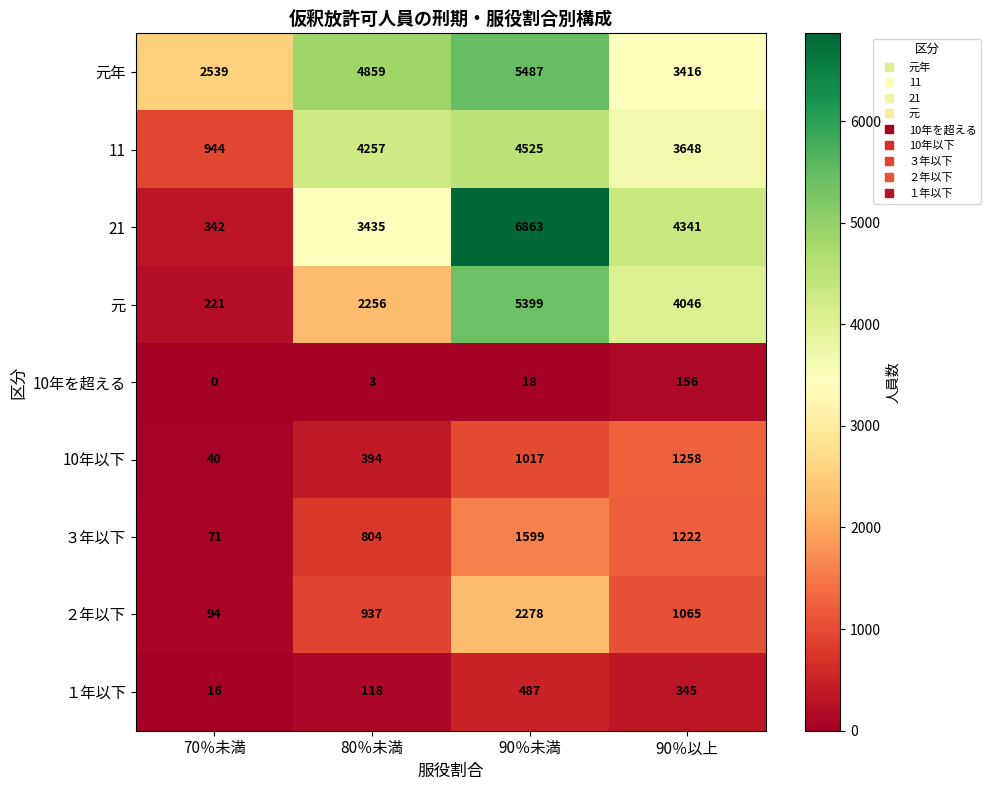

Count the number of data series in this chart.

9